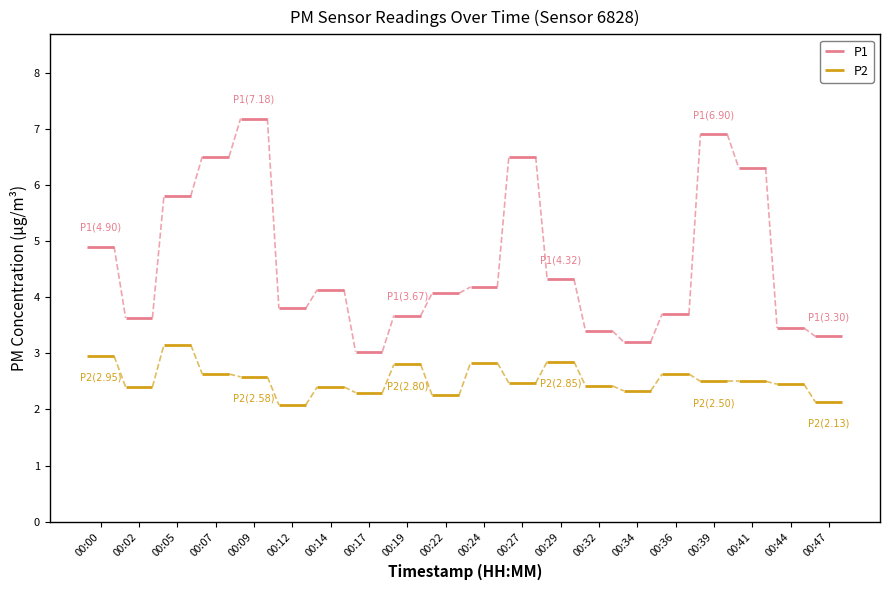

The value of P1 at 00:02 is 8.3. True or false?

False